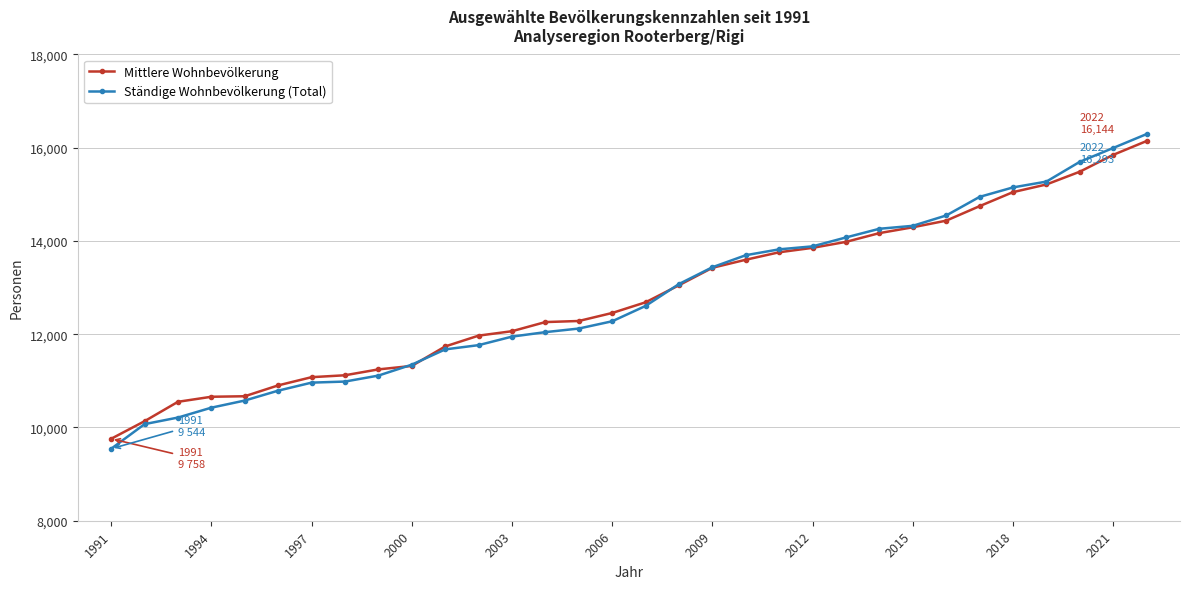

How many lines are shown in the chart?

2